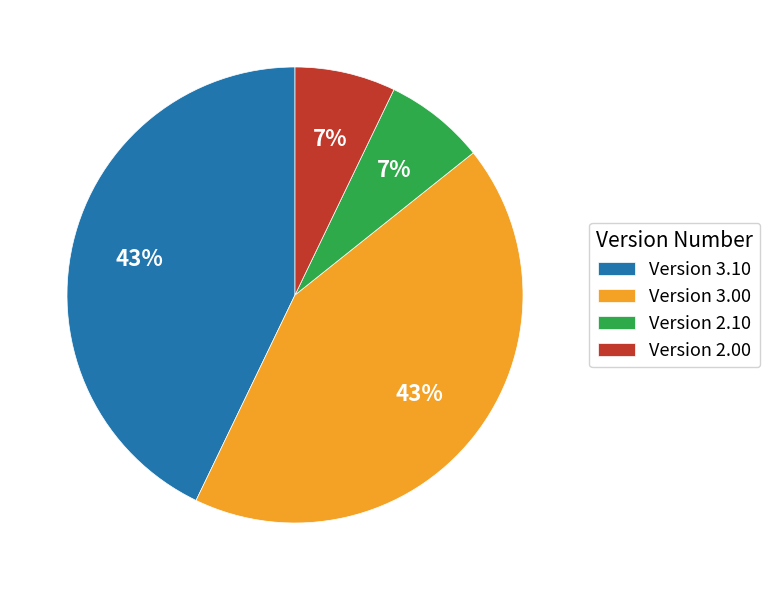

To the nearest percent, what is the difference between the largest and smallest slice percentages?

36%